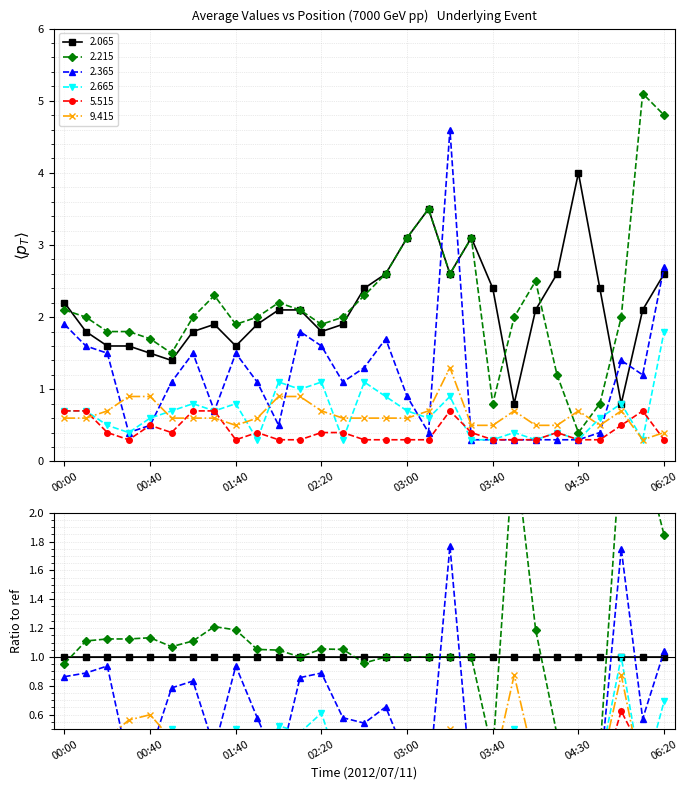

Rank the series at 00:50 from lowest to highest value.

  5.515,   9.415,   2.665,   2.365,   2.065,   2.215